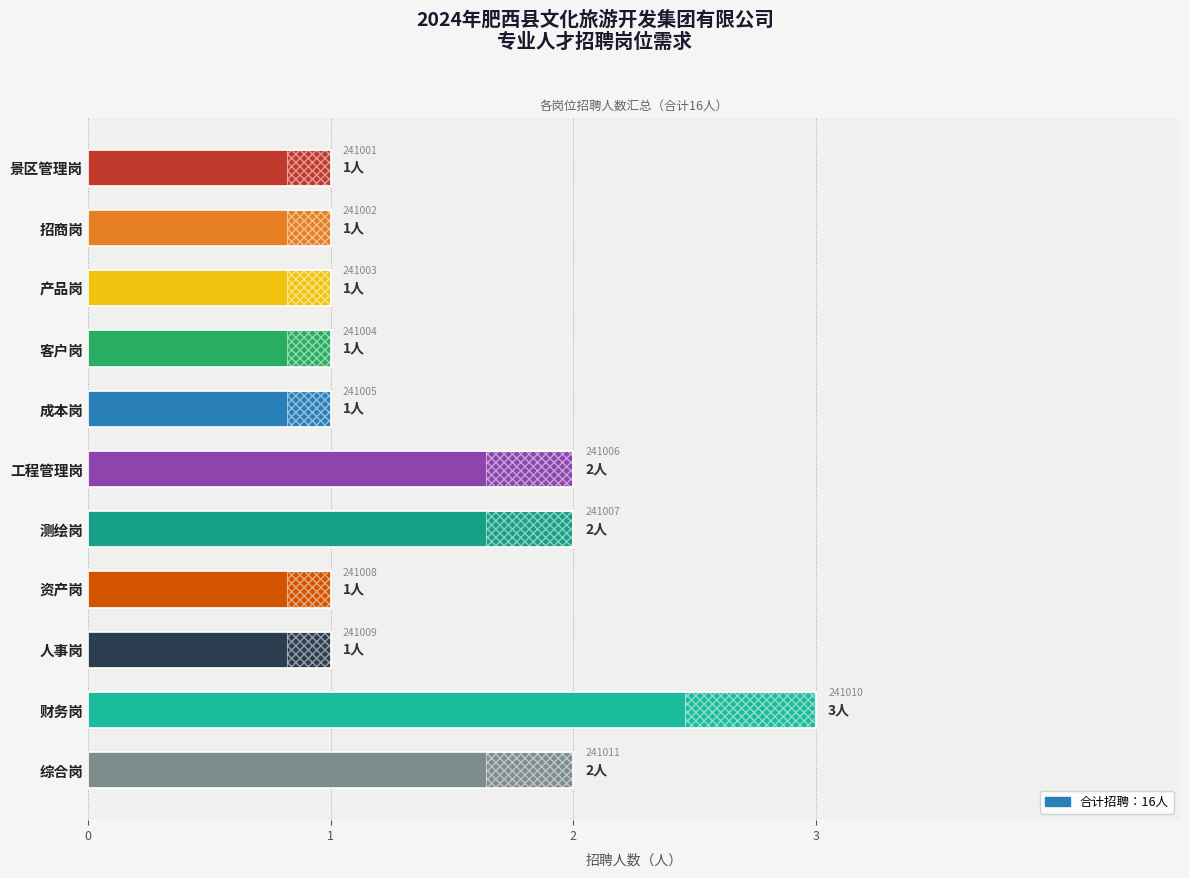

What is the difference between the second highest and minimum values?

1